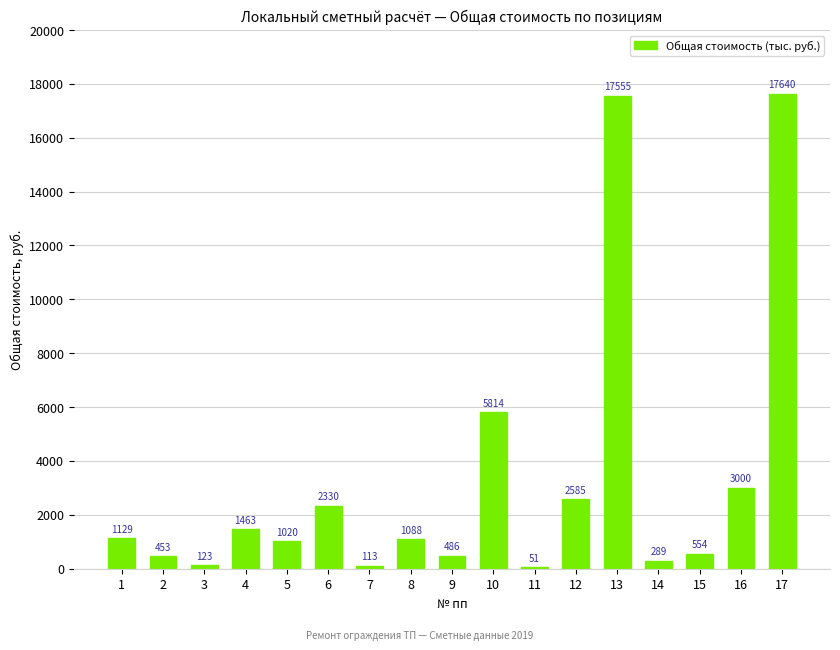

Reading left to right, extract all data points from this chart.

1=1129	2=453	3=123	4=1463	5=1020	6=2330	7=113	8=1088	9=486	10=5814	11=51	12=2585	13=17555	14=289	15=554	16=3000	17=17640